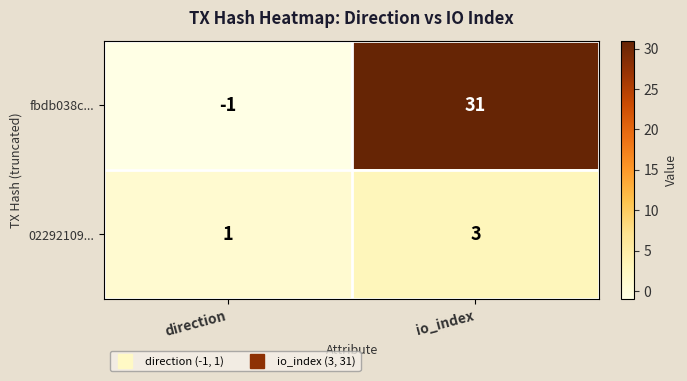

Rank the series at io_index from highest to lowest value.

fbdb038c..., 02292109...